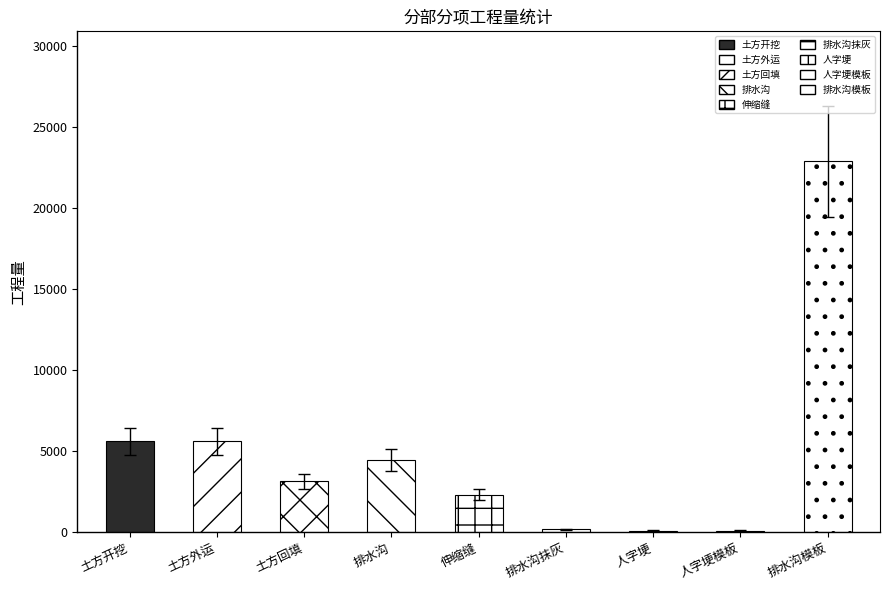

What is the change in value from 土方开挖 to 排水沟?

-1342.2